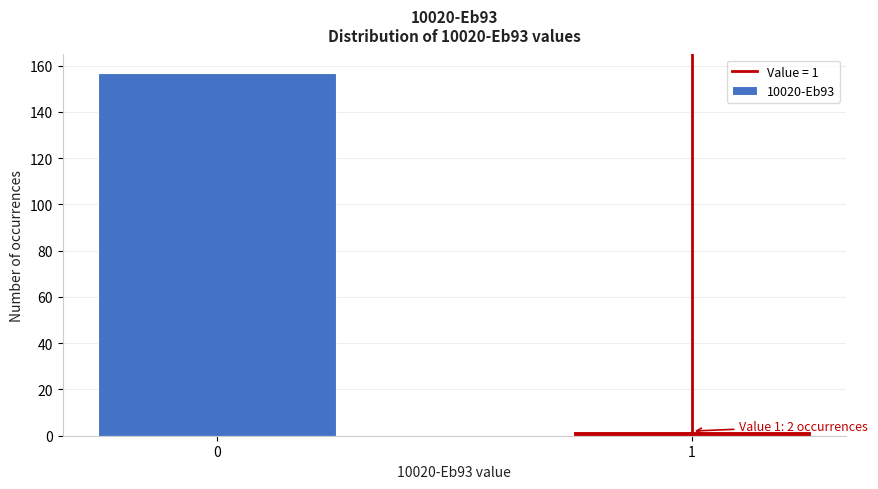

Reading right to left, list all the values displayed in this chart.

1=2	0=157